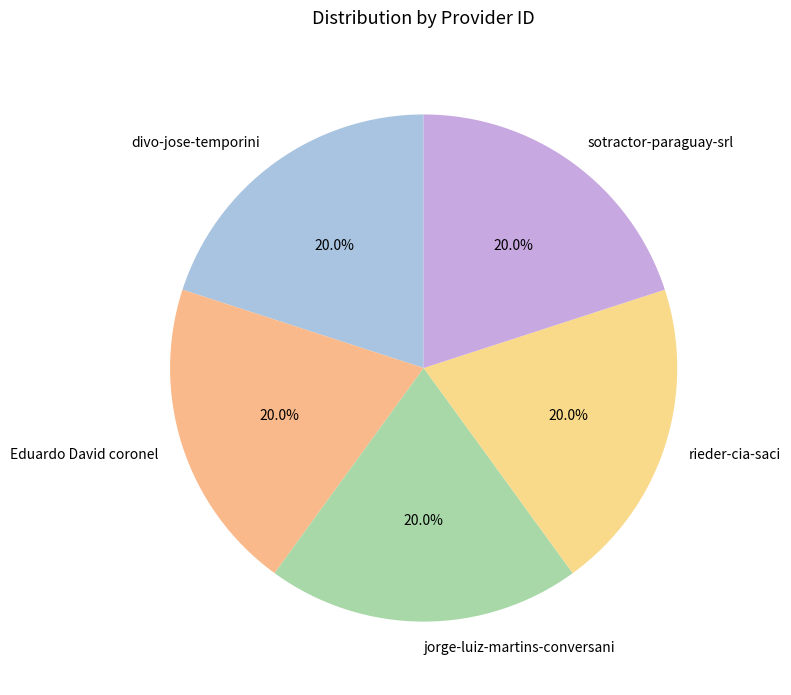

To the nearest percent, what is the average slice percentage?

20%